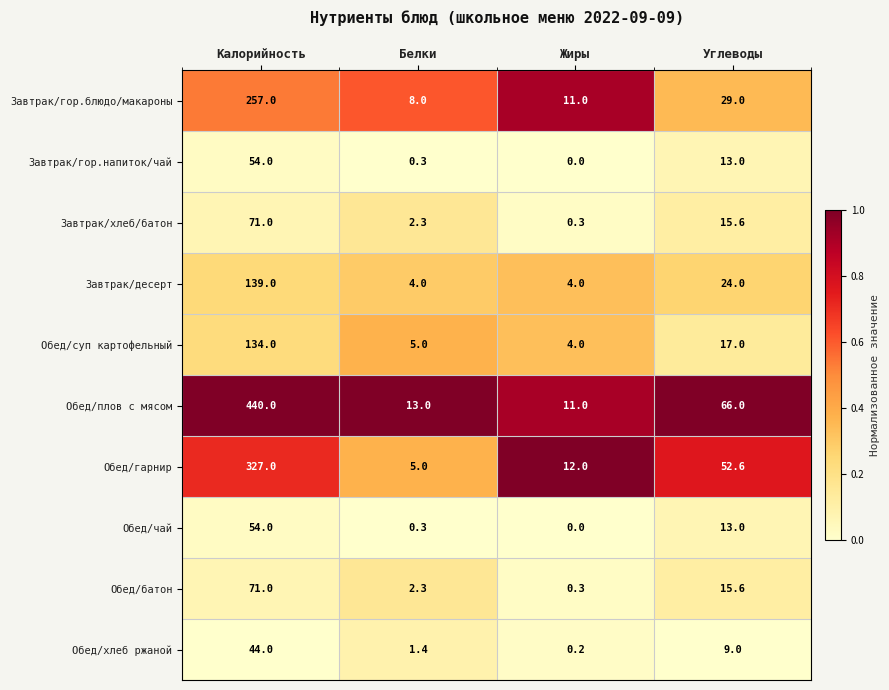

How many series are shown in this chart?

10